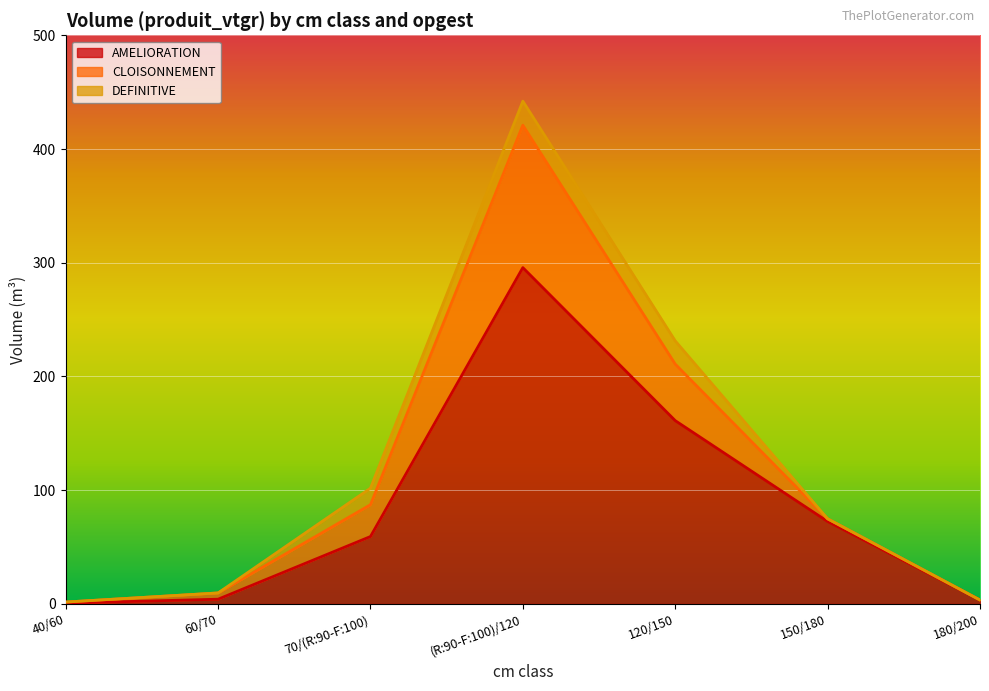

At how many categories does at least one series exceed 430?

1